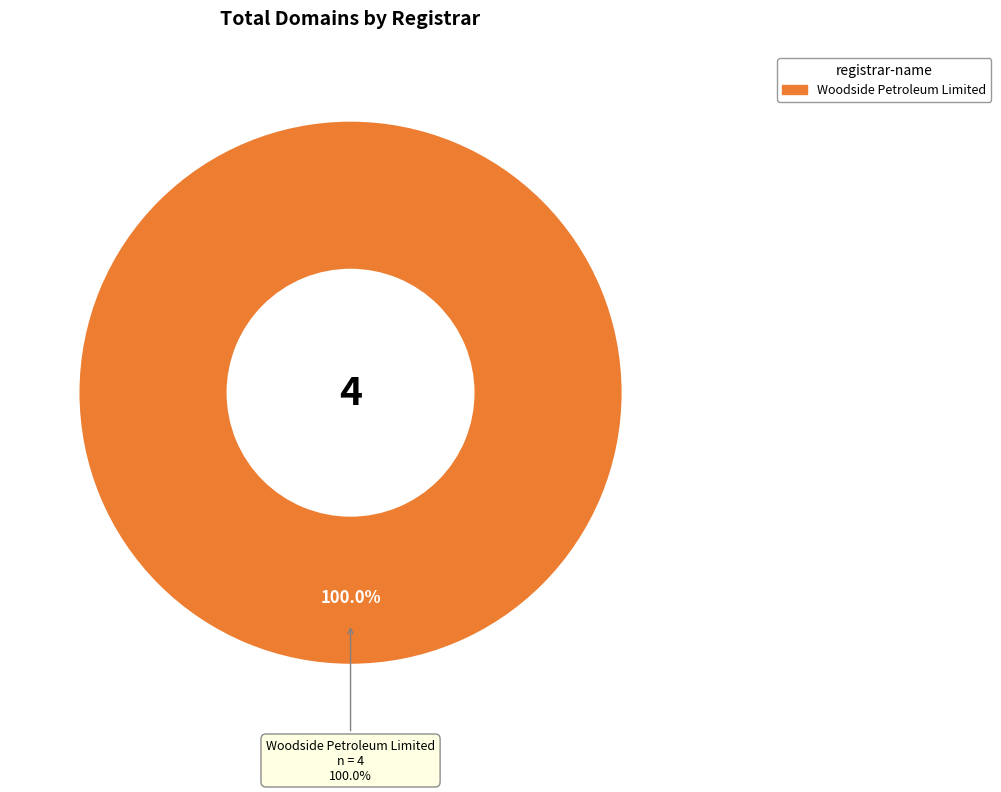

Which slice is the largest?

Woodside Petroleum Limited